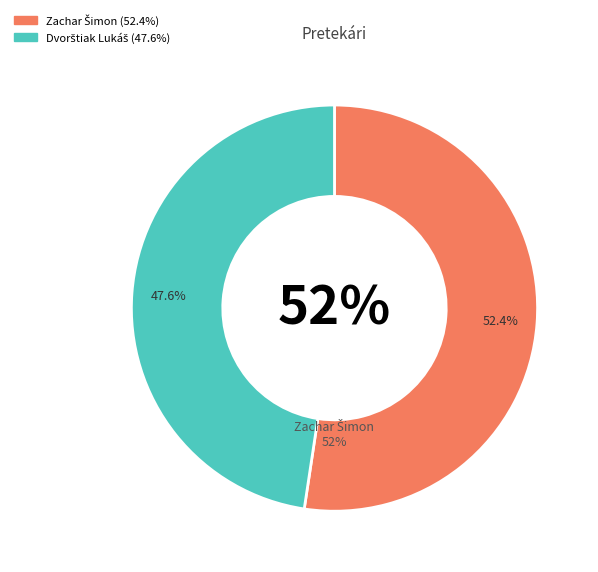

What is the ratio of the value at Dvorštiak Lukáš to the value at Zachar Šimon?

0.9